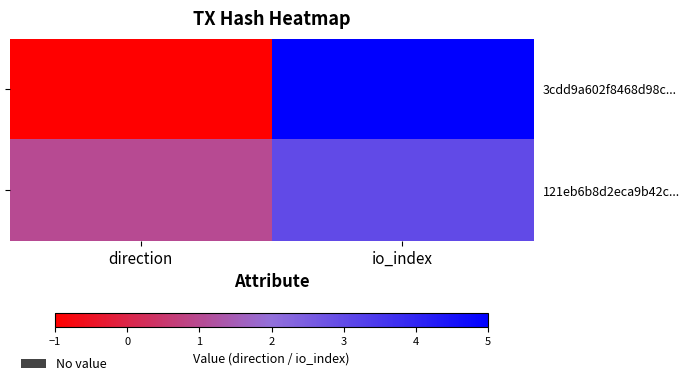

What is the minimum value shown in the chart?

-1